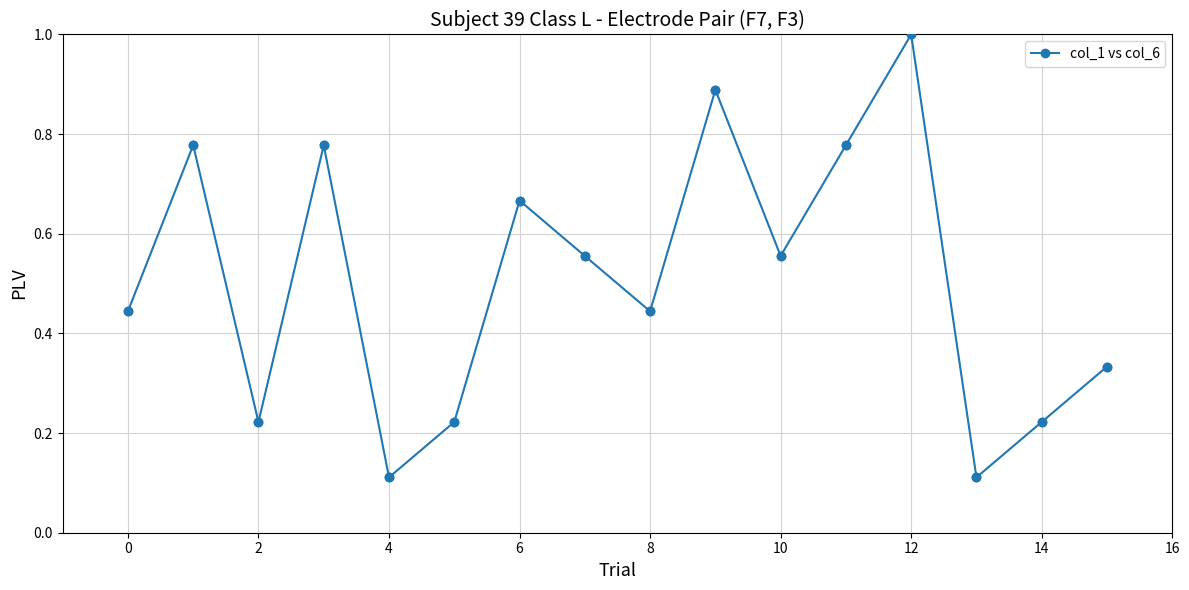

What is the sum of all values?

8.1